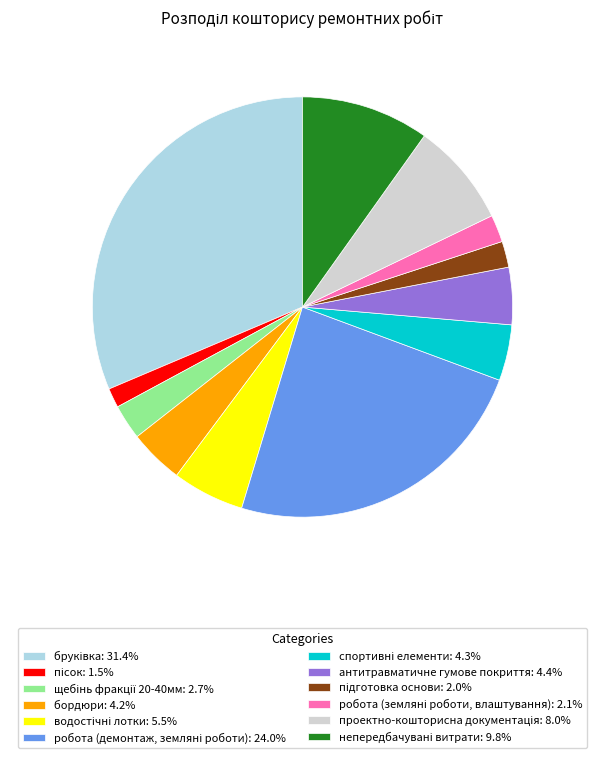

Is there any slice that represents more than half of the pie?

No